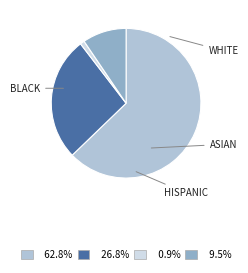

How many segments does this pie chart have?

4